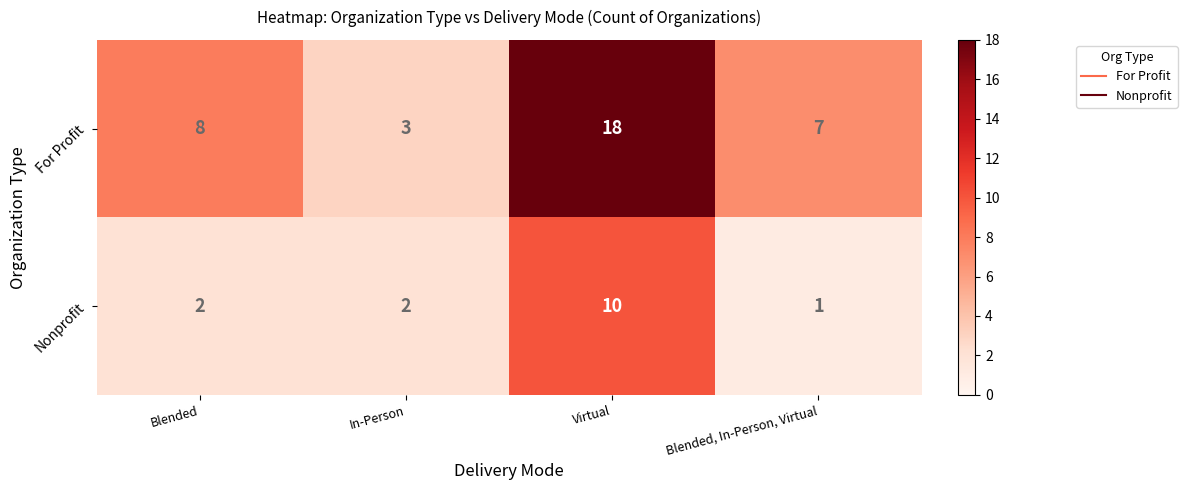

Reading left to right, transcribe all the data shown in this chart.

For Profit: Blended=8	In-Person=3	Virtual=18	Blended, In-Person, Virtual=7
Nonprofit: Blended=2	In-Person=2	Virtual=10	Blended, In-Person, Virtual=1